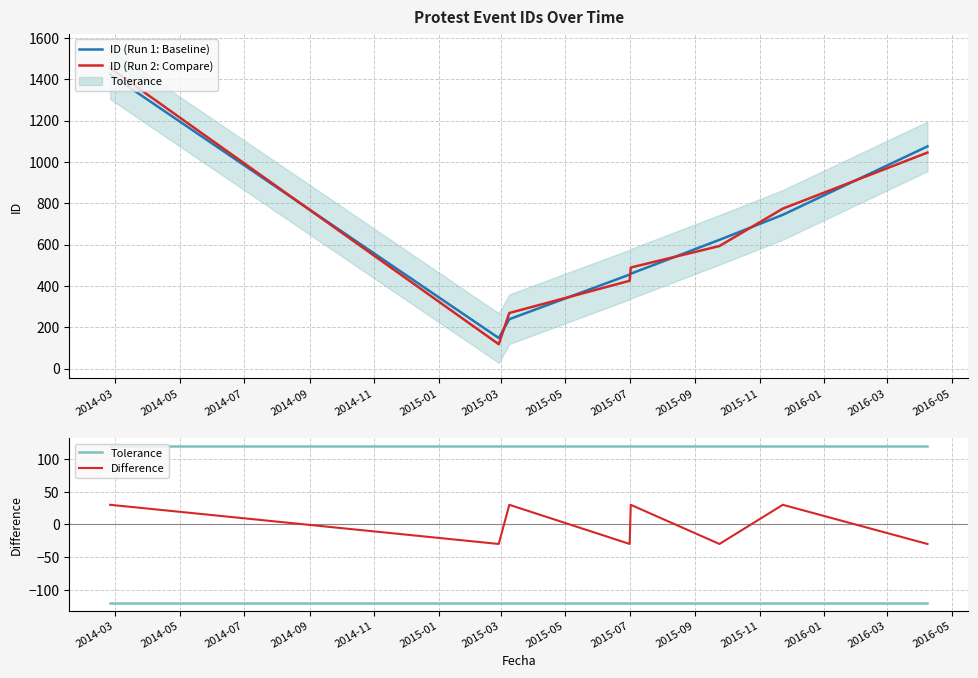

What is the difference between the second highest and second lowest values in the ID (Run 1: Baseline) series?

836